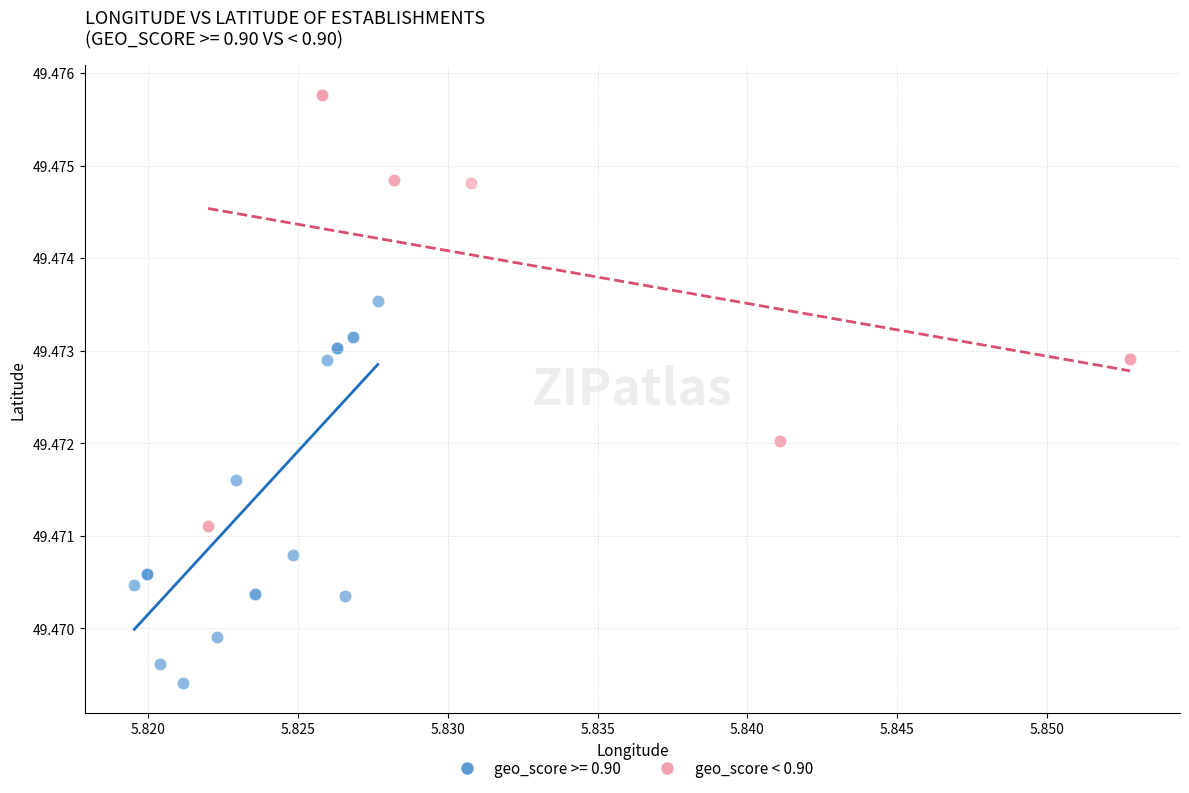

Which series contains the lowest Y value?

geo_score >= 0.90